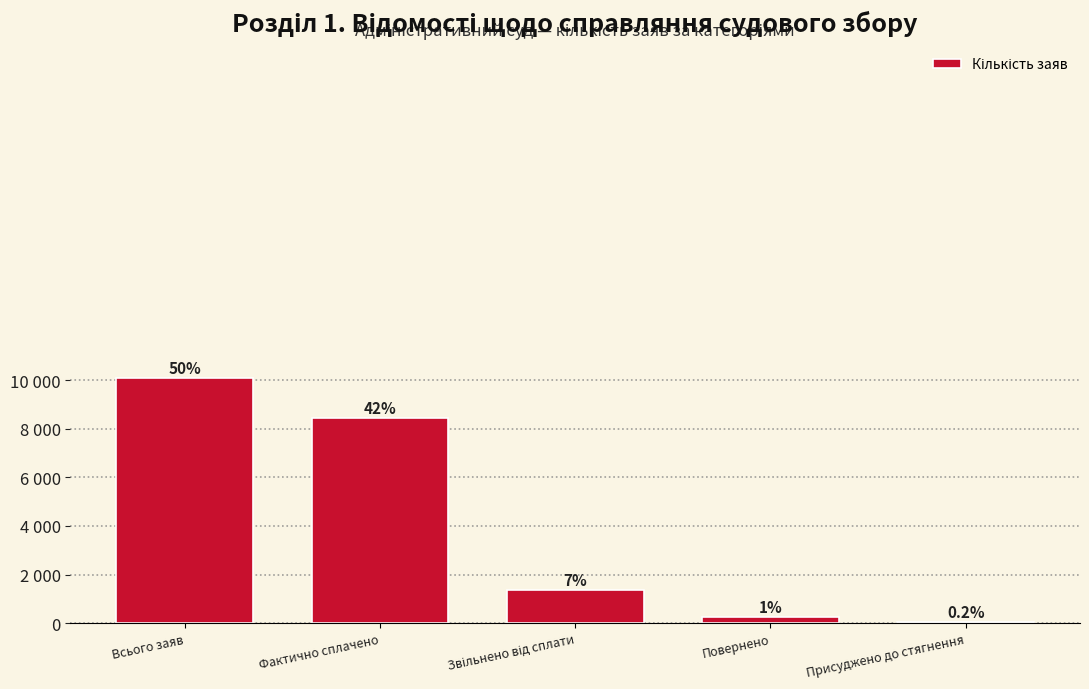

Are the bars horizontal?

No